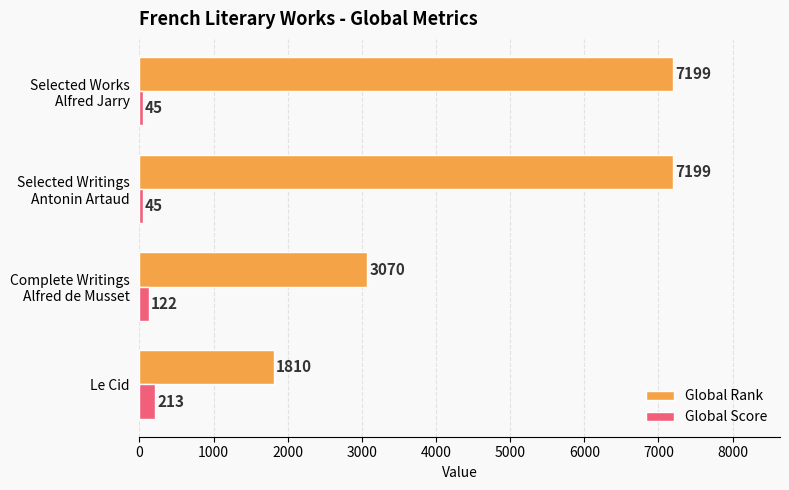

List the series in order of their peak value, highest first.

Global Rank, Global Score